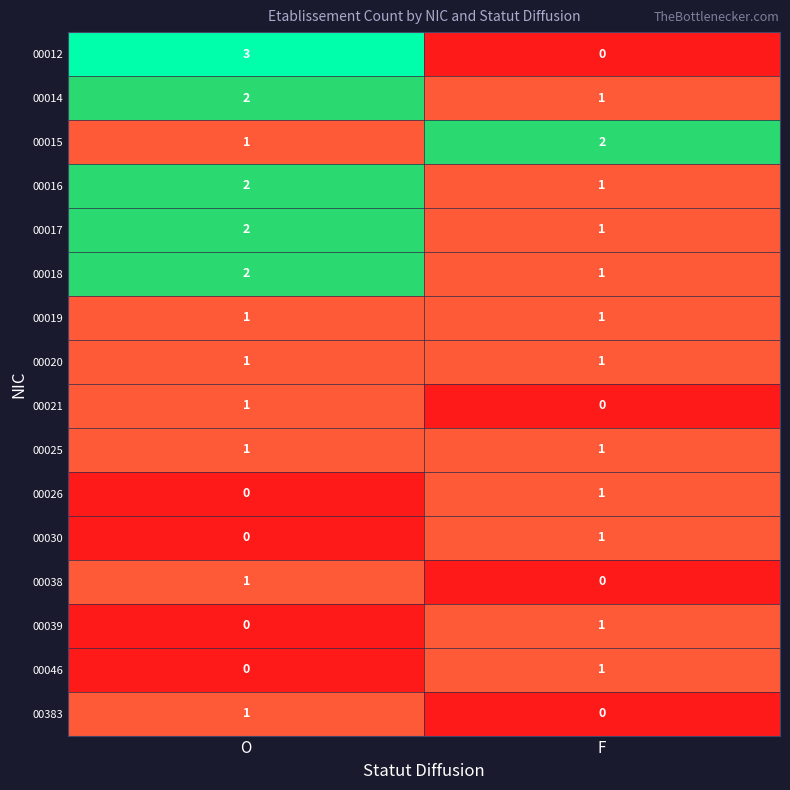

At which label is 00039 closest to 0?

O